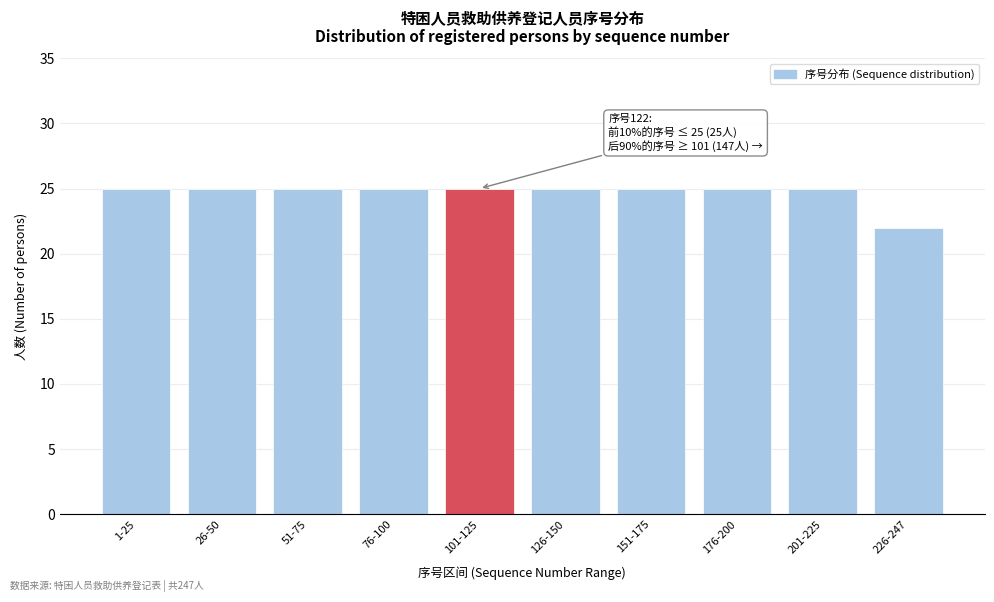

Reading left to right, extract all data points from this chart.

25	25	25	25	25	25	25	25	25	22